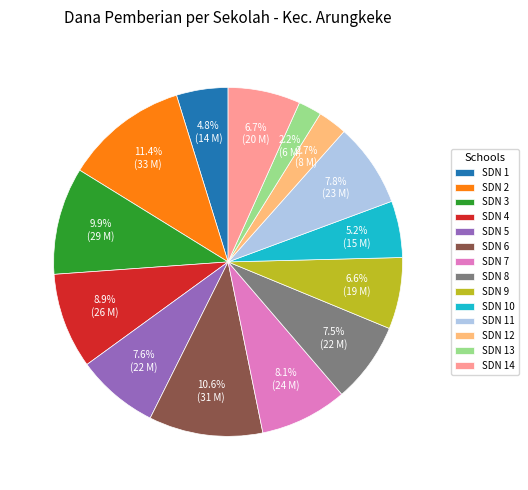

Does any single category account for the majority?

No